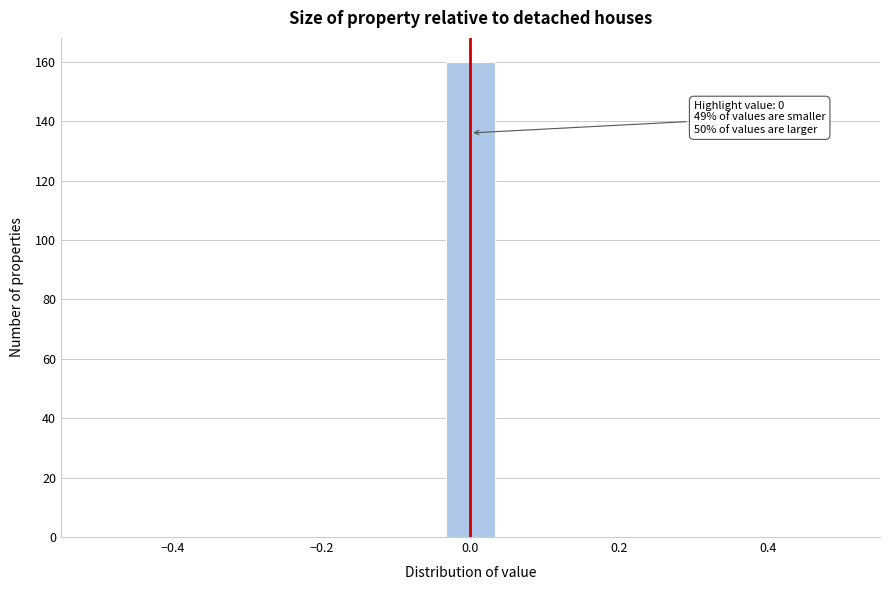

Around what value on the x-axis is the tallest bar? Give the approximate position of its centre, as read against the axis.

0.00